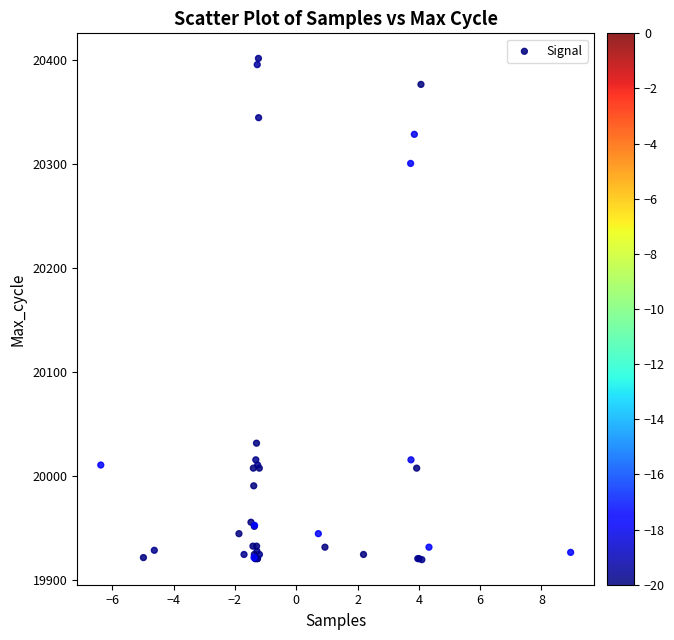

What Y value in the scatter plot is closest to 20161?

20032